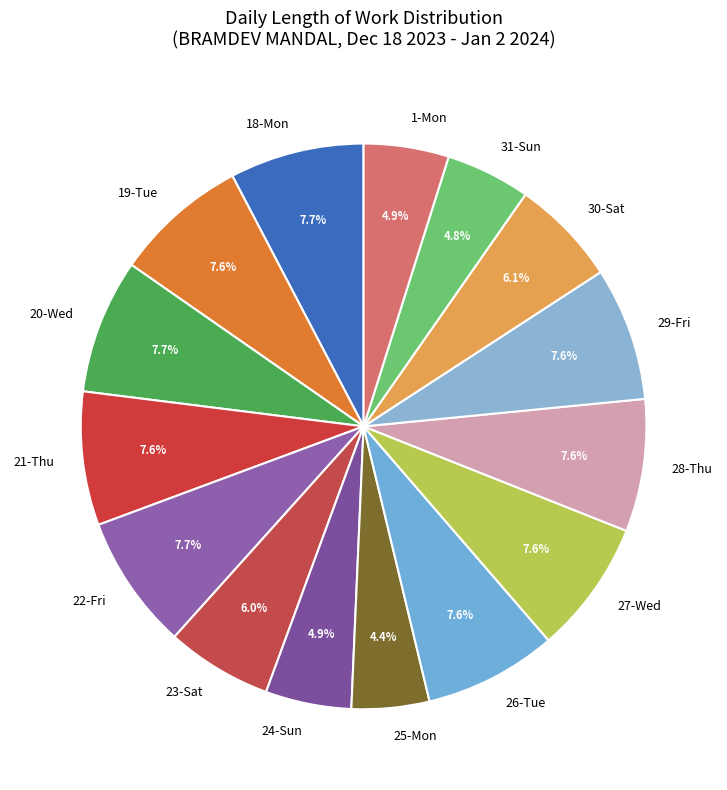

Combined, do 23-Sat and 19-Tue account for over 50%?

No